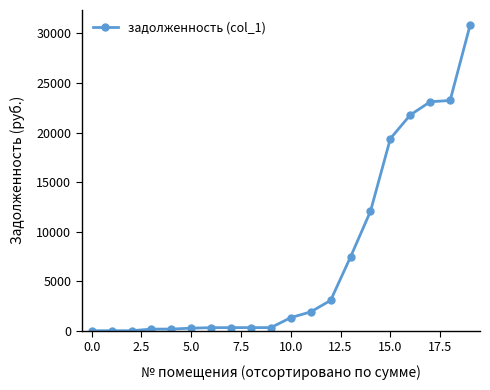

How many values are below 1322?

10